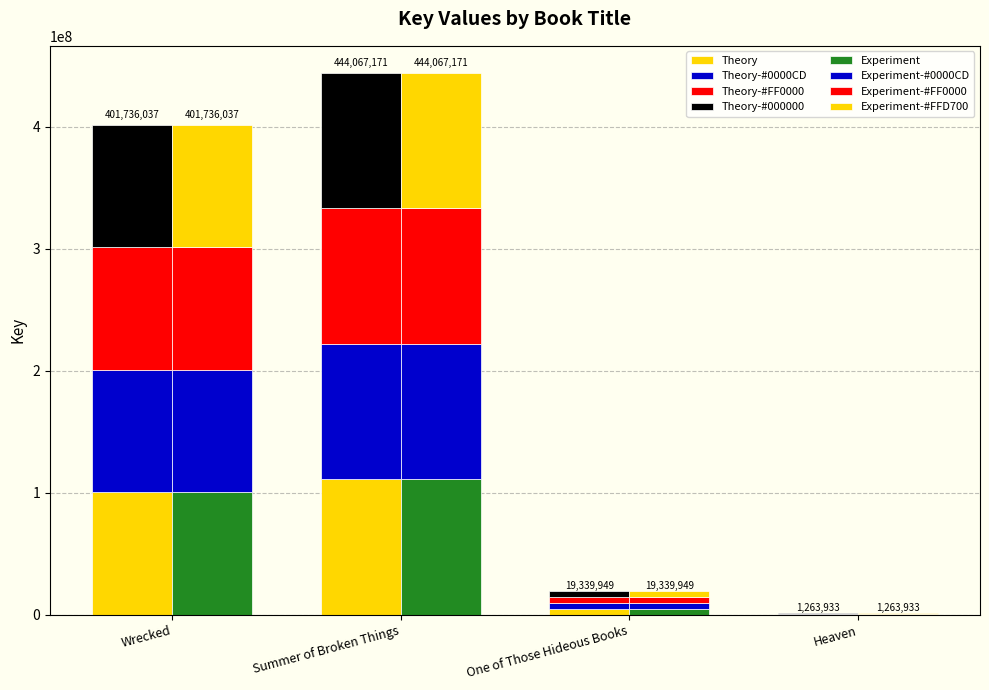

What is the value of the Experiment bar at the 4th from the left?

315983.2